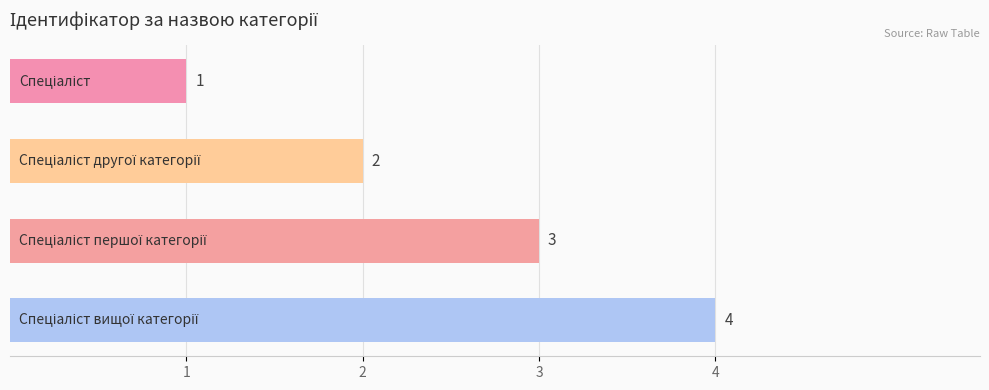

Count the values in the range 2 to 4.

3